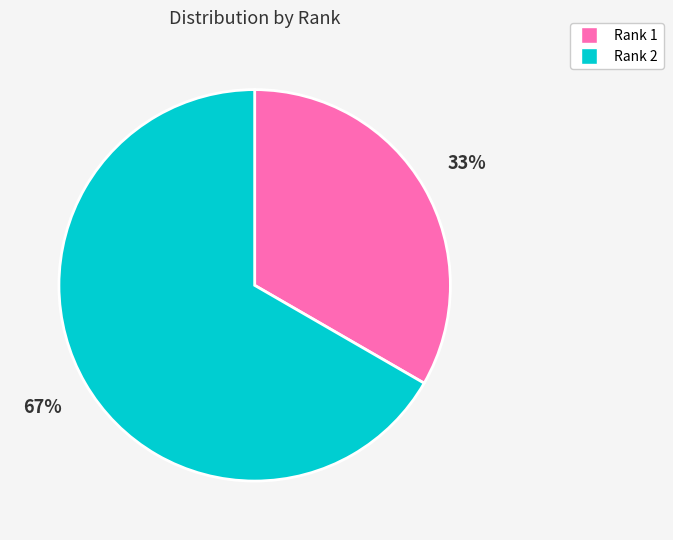

Which has a higher value, Rank 2 or Rank 1?

Rank 2